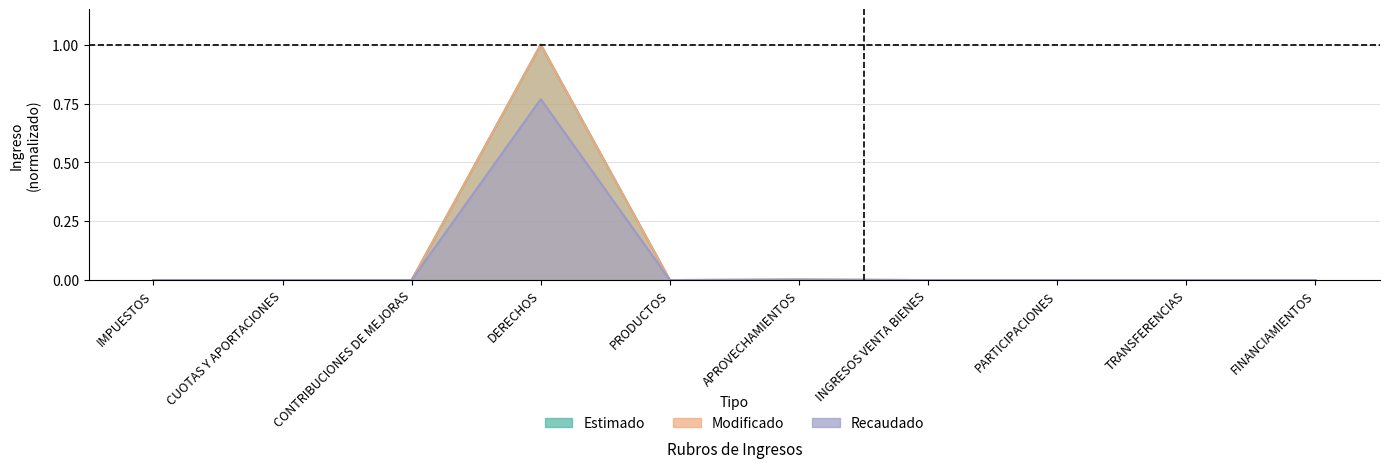

Between PRODUCTOS and DERECHOS, which is larger?

DERECHOS